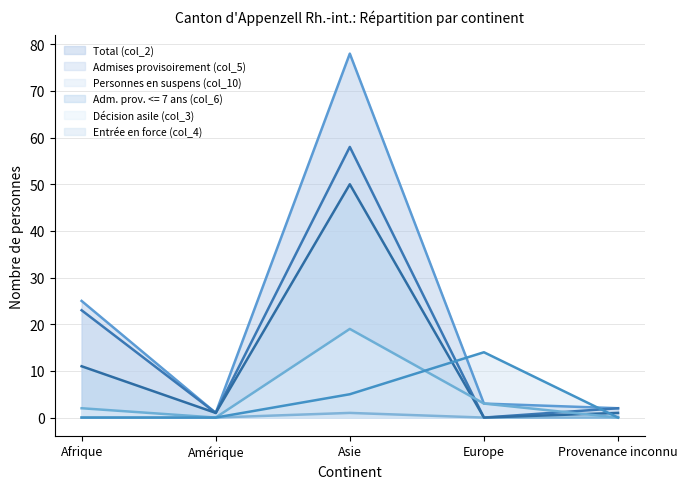

True or false: Total (col_2) has more than 1 points higher than both neighbors.

False